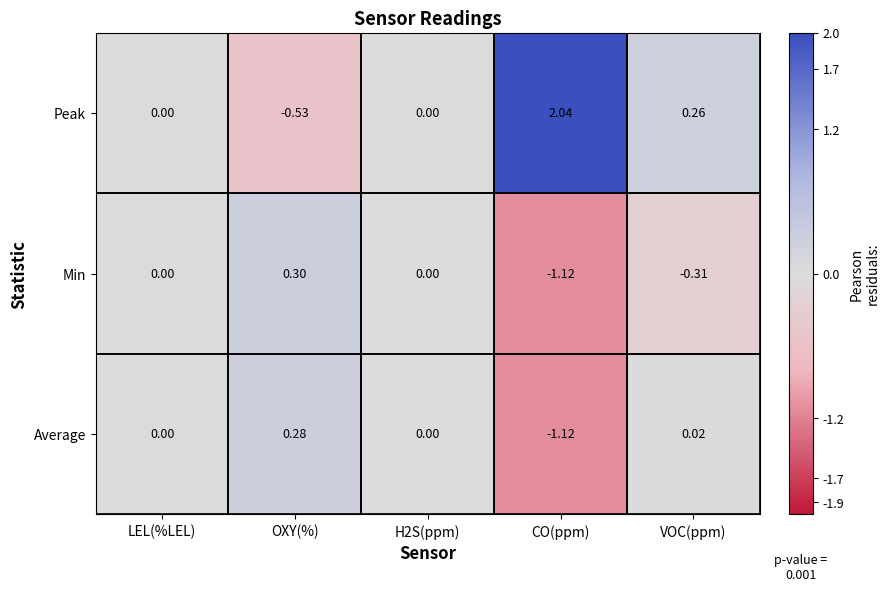

At which label does Average reach its peak?

OXY(%)